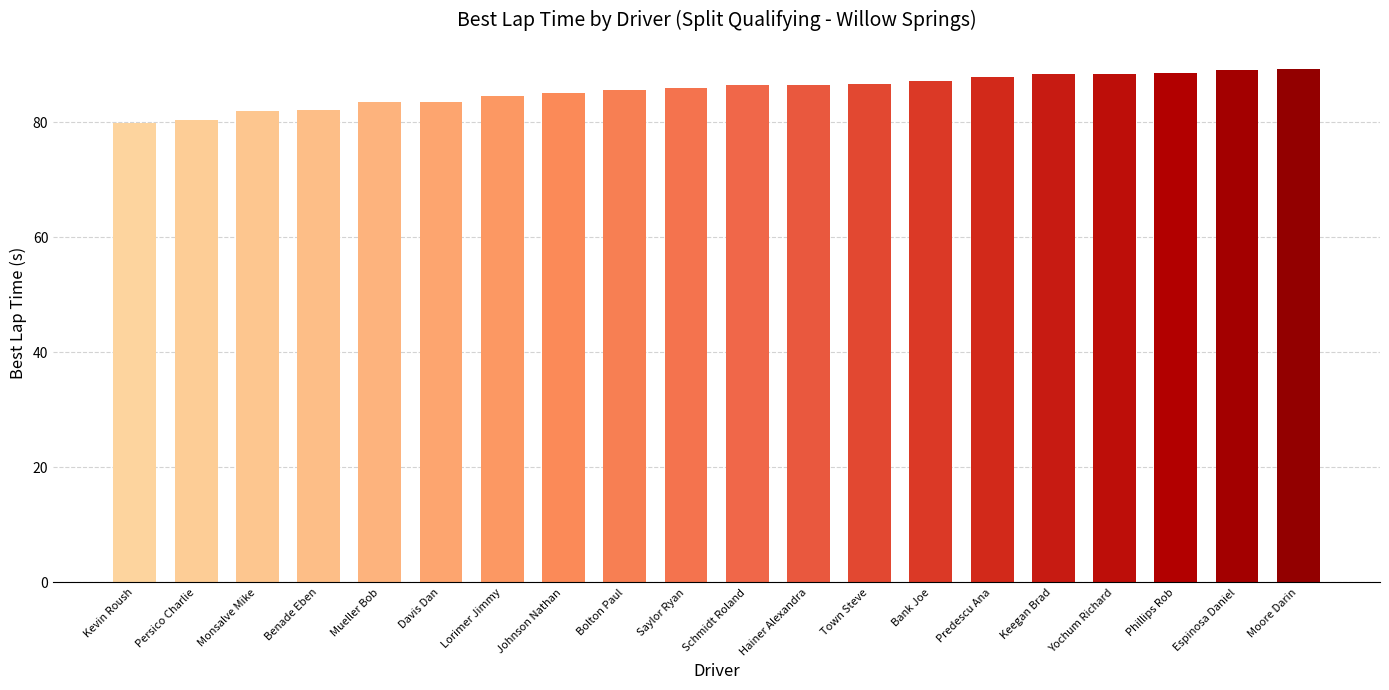

What is the label of the 5th bar from the right?

Keegan Brad